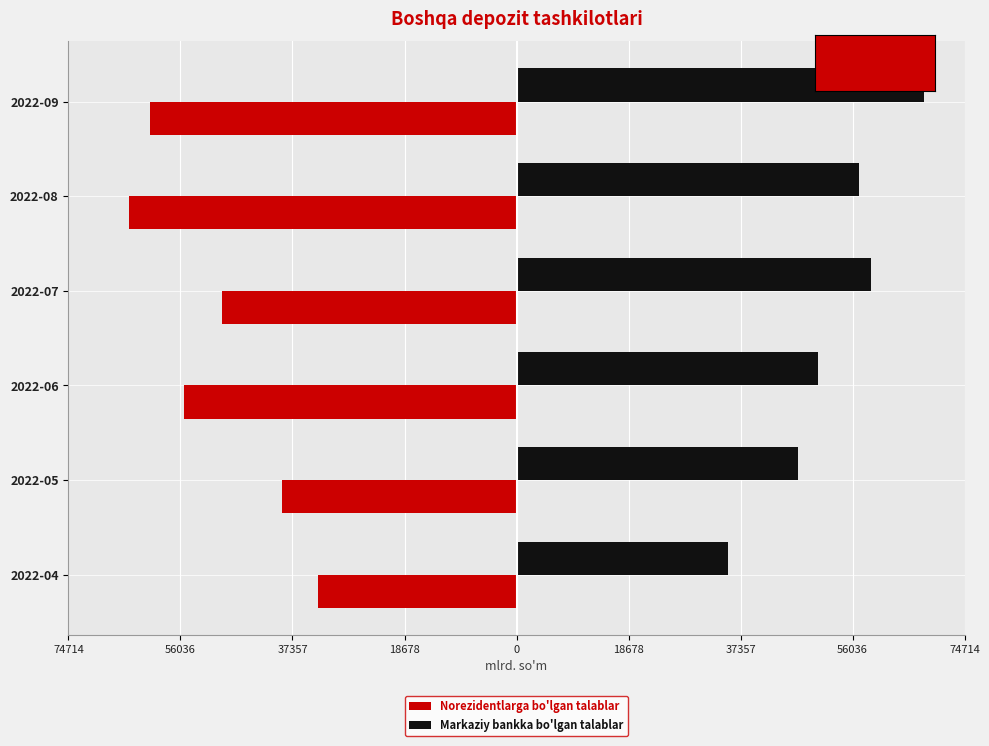

What are all the series names shown in the legend?

Norezidentlarga bo'lgan talablar, Markaziy bankka bo'lgan talablar